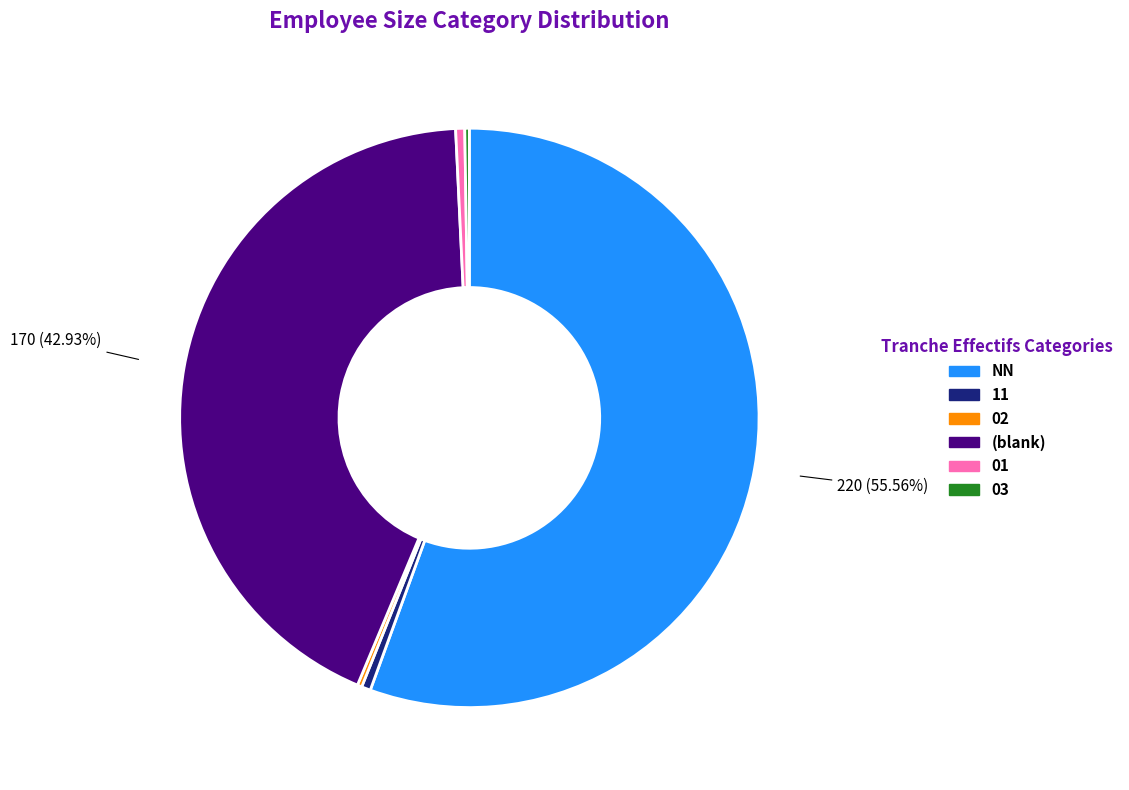

Is there any slice that represents more than half of the pie?

Yes